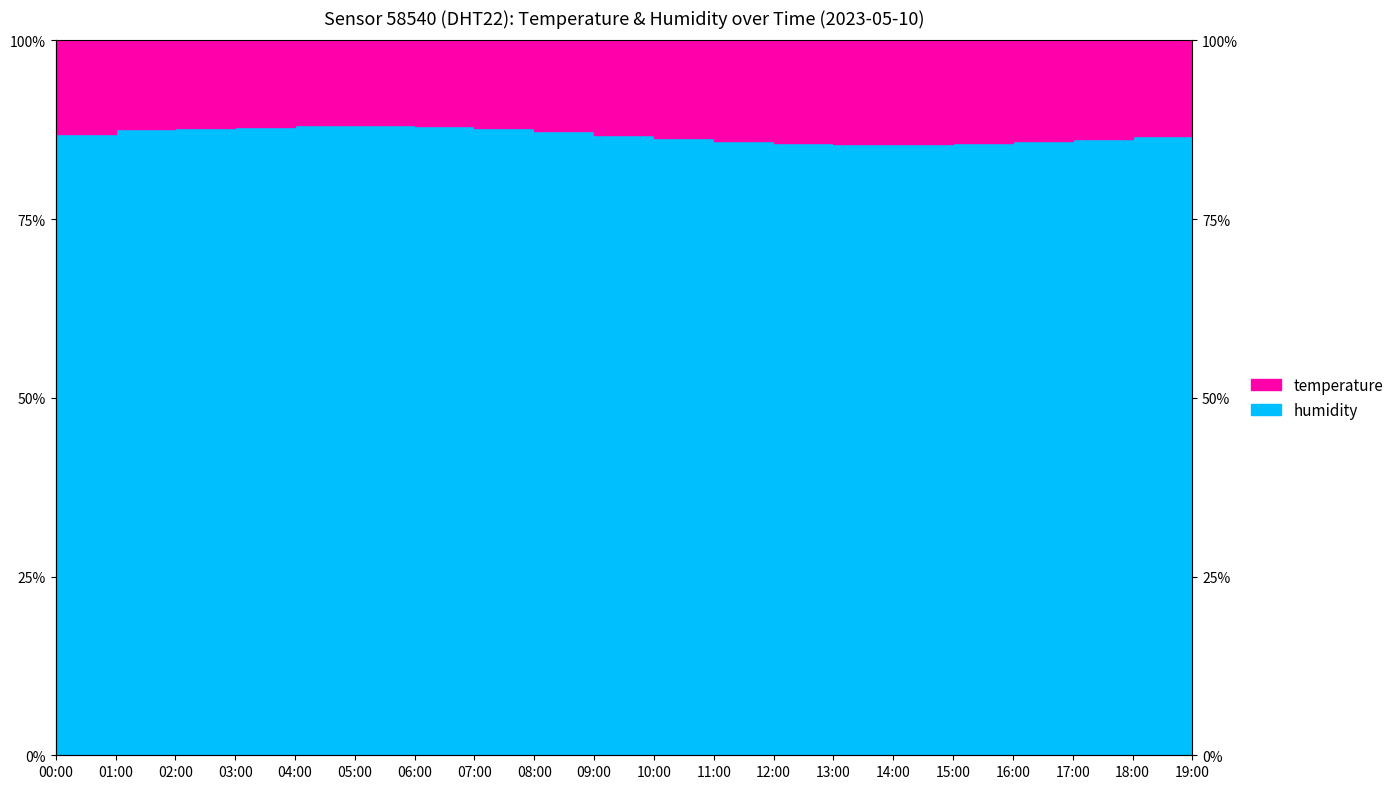

Is it true that Not FSM eligible equals 123.9 at 12:00?

False